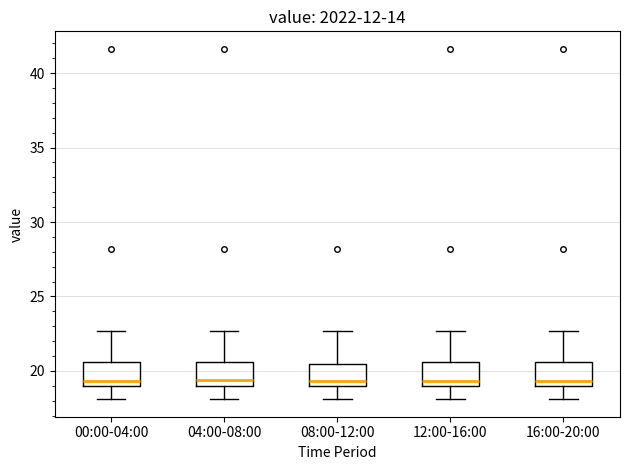

Where is the upper edge of the box for 04:00-08:00 on the y-axis? The values are not printed on the chart, so give them approximately, as read against the axis.

20.5